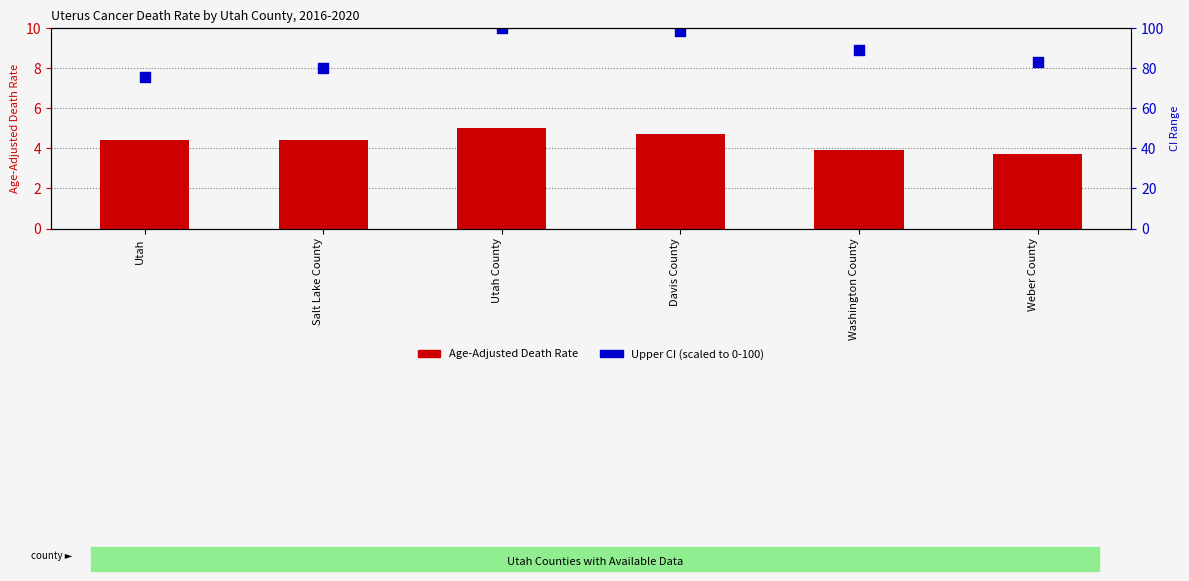

Which series has the widest spread of Y values?

Upper CI (scaled %)